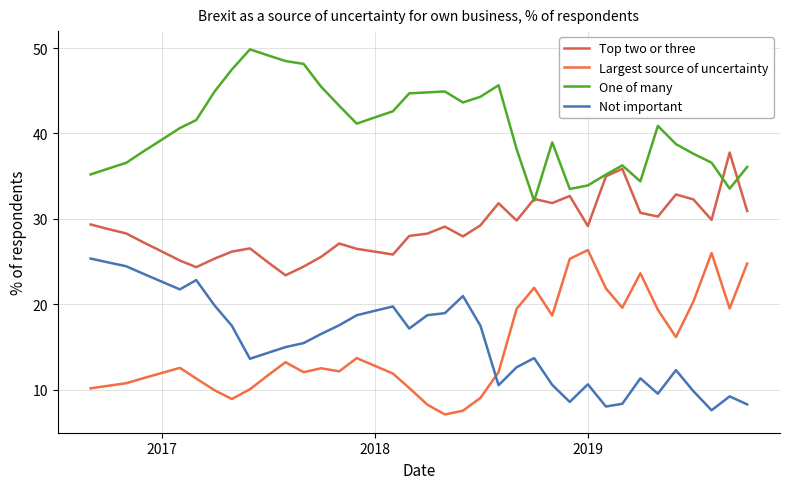

Reading left to right, what are all the values shown in this chart?

Top two or three: 29.3	28.8	28.3	27.2	26.2	25.1	24.3	25.3	26.1	26.5	24.9	23.4	24.4	25.5	27.1	26.5	26.1	25.8	28.0	28.3	29.1	27.9	29.2	31.8	29.8	32.3	31.8	32.7	29.1	35.0	35.9	30.7	30.3	32.9	32.3	29.9	37.8	30.9
Largest source of uncertainty: 10.1	10.4	10.7	11.3	11.9	12.5	11.3	9.9	8.9	10.0	11.6	13.2	12.0	12.5	12.1	13.7	12.8	11.9	10.2	8.2	7.1	7.5	9.0	12.0	19.4	21.9	18.7	25.3	26.3	21.8	19.6	23.6	19.3	16.1	20.3	26.0	19.5	24.8
One of many: 35.2	35.9	36.5	37.9	39.3	40.6	41.6	44.9	47.5	49.8	49.2	48.5	48.1	45.5	43.2	41.1	41.9	42.6	44.7	44.8	44.9	43.6	44.3	45.6	38.1	32.1	39.0	33.5	33.9	35.2	36.2	34.4	40.9	38.7	37.6	36.6	33.5	36.1
Not important: 25.3	24.9	24.4	23.5	22.6	21.7	22.8	19.9	17.5	13.6	14.3	15.0	15.4	16.5	17.5	18.7	19.2	19.7	17.1	18.7	18.9	20.9	17.5	10.5	12.6	13.7	10.5	8.6	10.6	8.0	8.3	11.3	9.5	12.3	9.8	7.6	9.2	8.3